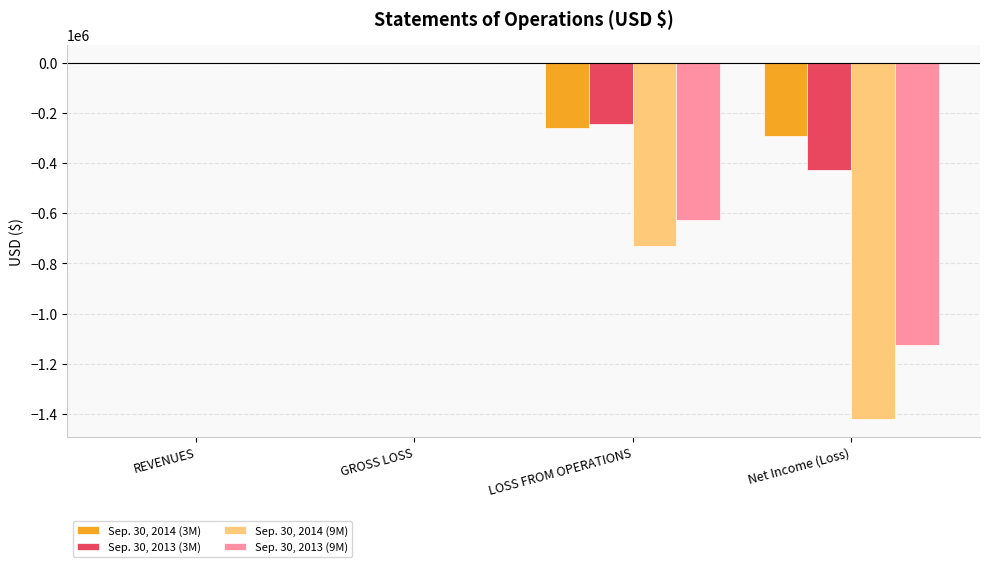

Is the value of Sep. 30, 2013 (3M) at LOSS FROM OPERATIONS greater than the value of Sep. 30, 2013 (9M) at REVENUES?

No